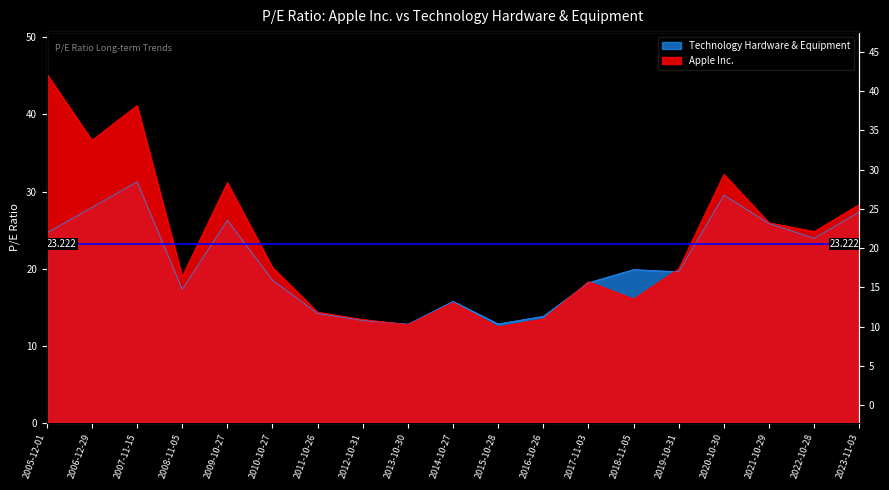

How many values in the Technology Hardware & Equipment series exceed 19?

10